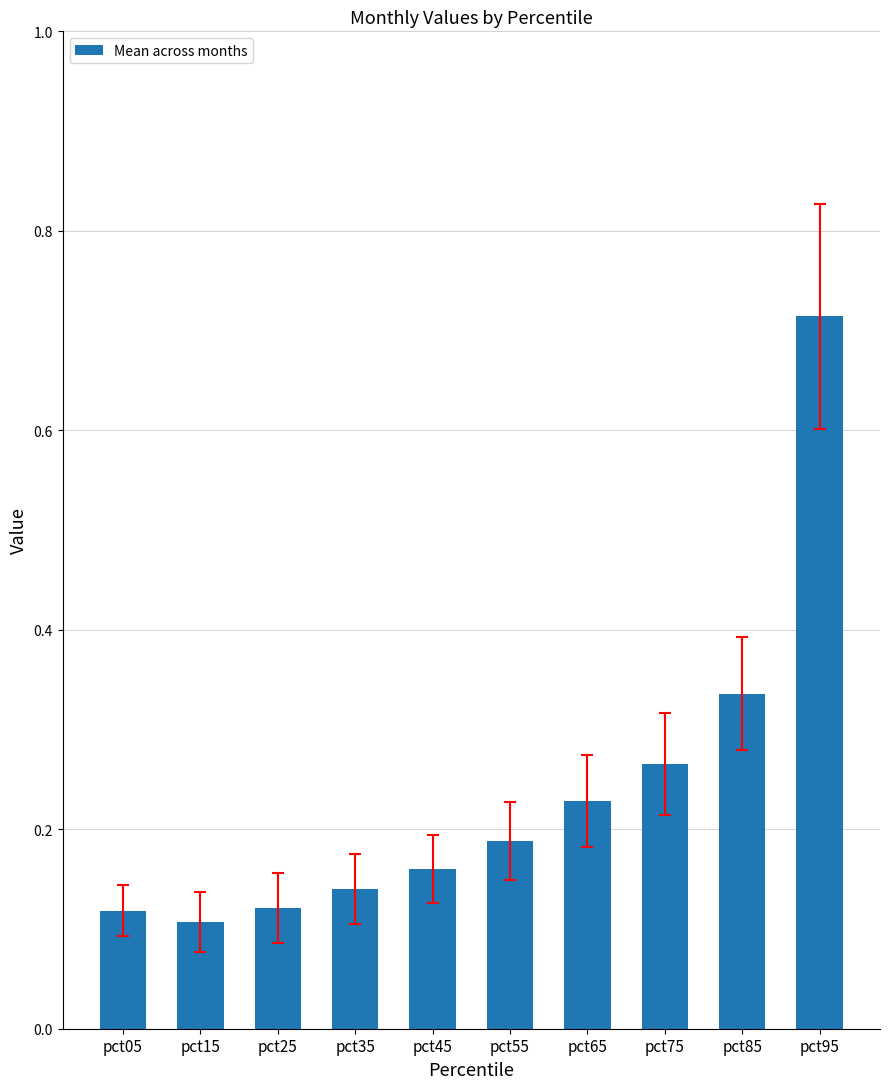

At which category does the chart reach its peak across all series?

pct95